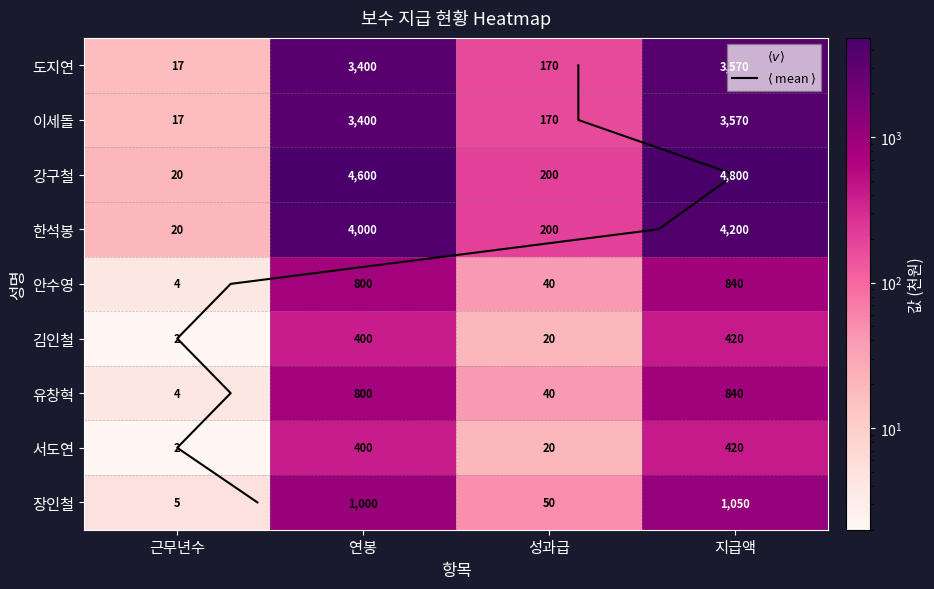

Reading left to right, what are all the values shown in this chart?

도지연: 17	3400	170	3570
이세돌: 17	3400	170	3570
강구철: 20	4600	200	4800
한석봉: 20	4000	200	4200
안수영: 4	800	40	840
김인철: 2	400	20	420
유창혁: 4	800	40	840
서도연: 2	400	20	420
장인철: 5	1000	50	1050